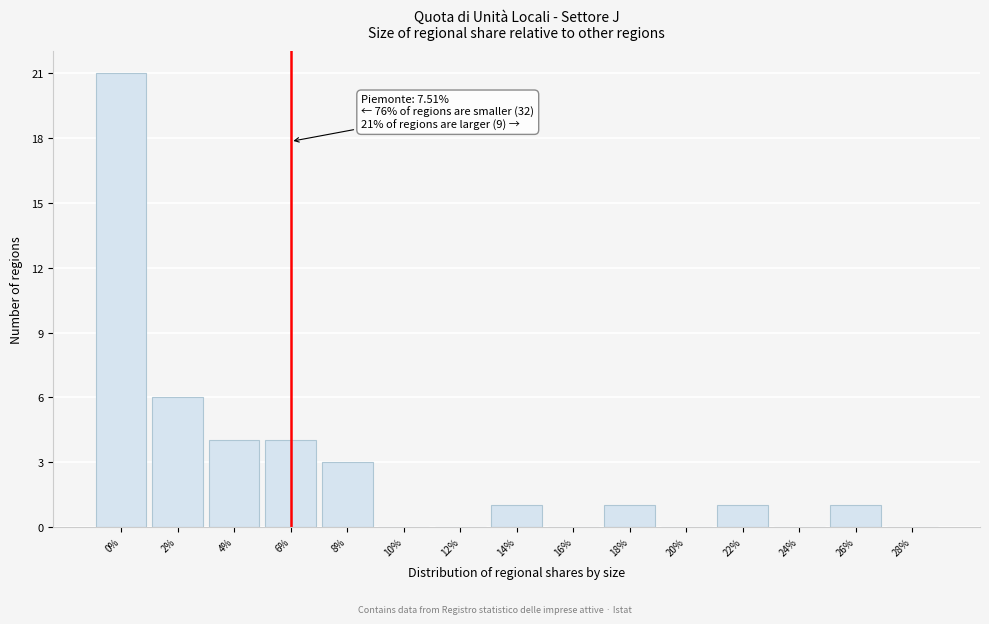

Reading left to right, transcribe all the data shown in this chart.

0%=21	2%=6	4%=4	6%=4	8%=3	10%=0	12%=0	14%=1	16%=0	18%=1	20%=0	22%=1	24%=0	26%=1	28%=0